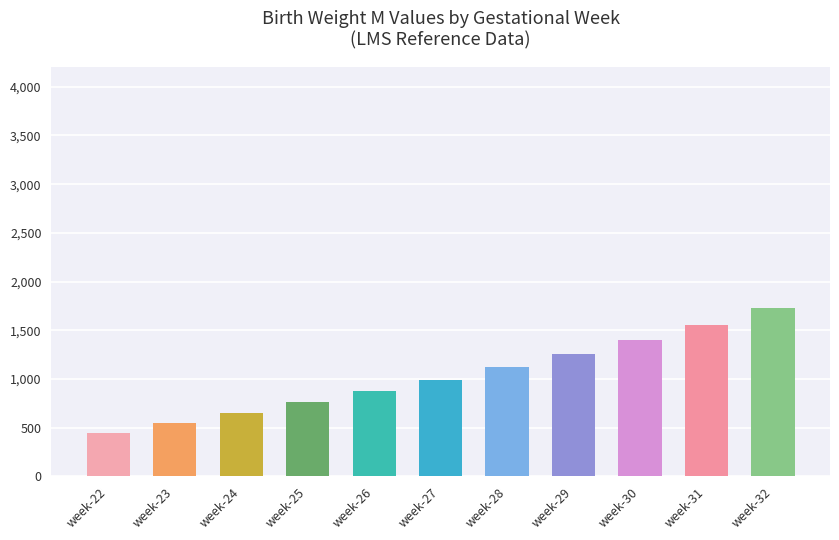

How many data points are above 991?

6